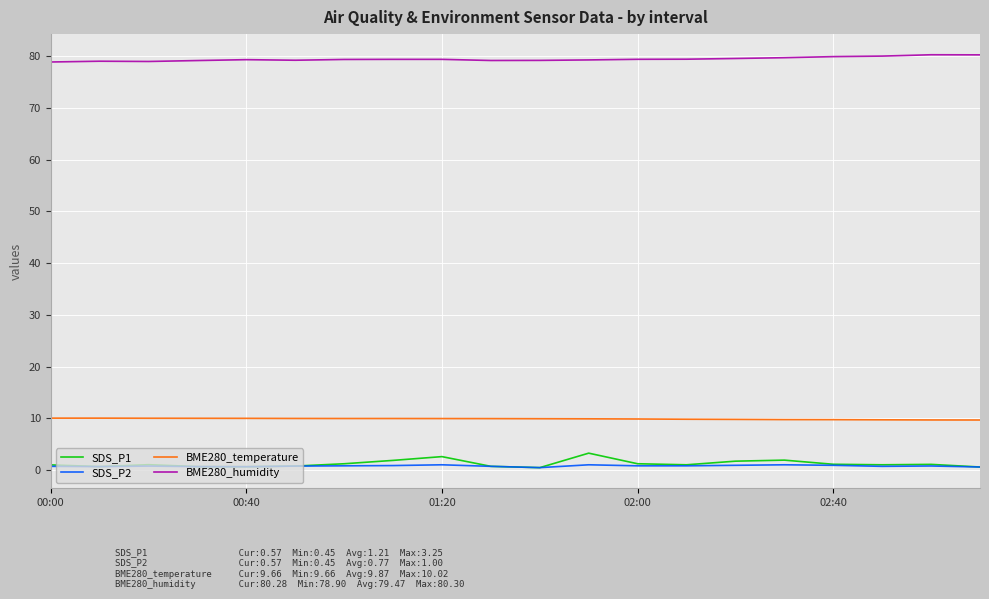

How many SDS_P2 values are between 0 and 1?

20